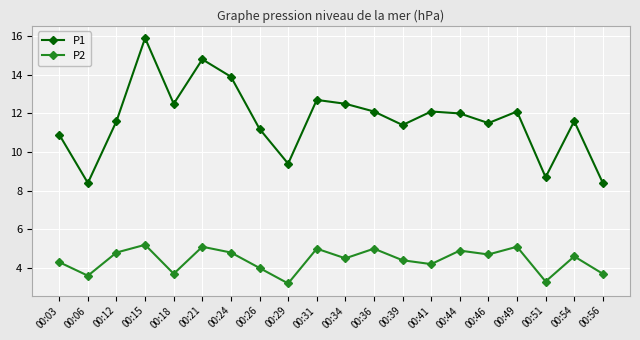

What is the value of the P2 point at the 15th from the left?

4.9